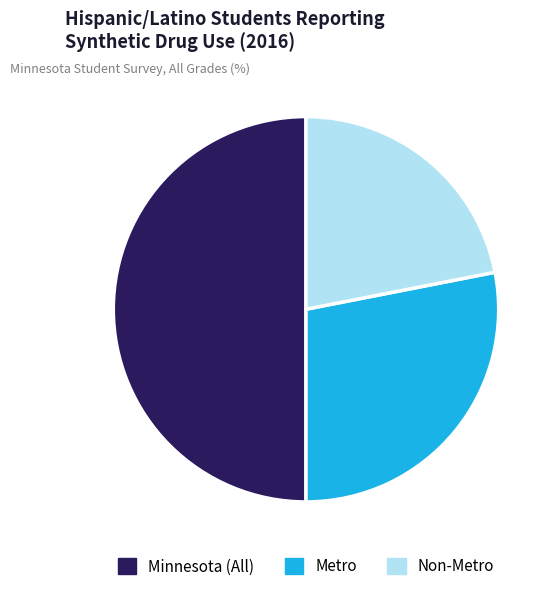

What is the ratio of the value at Metro to the value at Minnesota (All)?

0.6